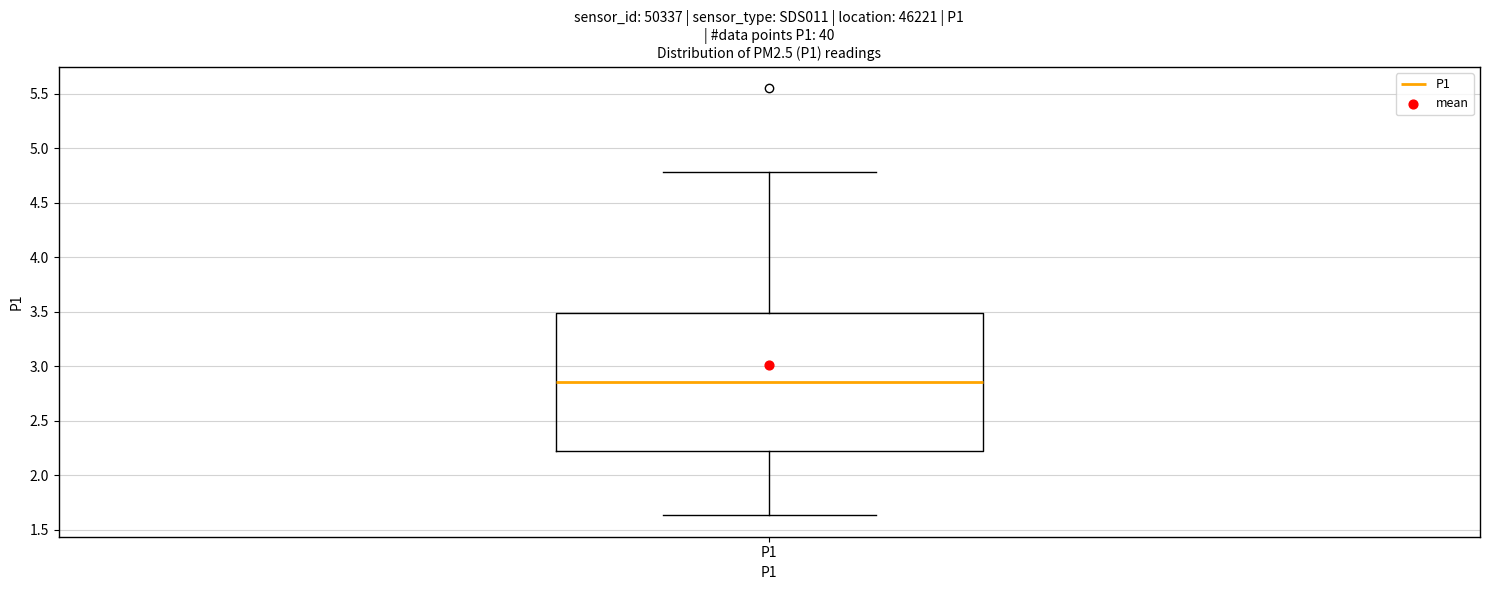

Transcribe this box plot: give where the median line is, the range the box spans, and where the two whiskers end, as read against the y-axis. The values are not printed on the chart, so give them approximately, as read against the axis.

median 2.85, box 2.25 to 3.50, whiskers 1.65 to 4.80